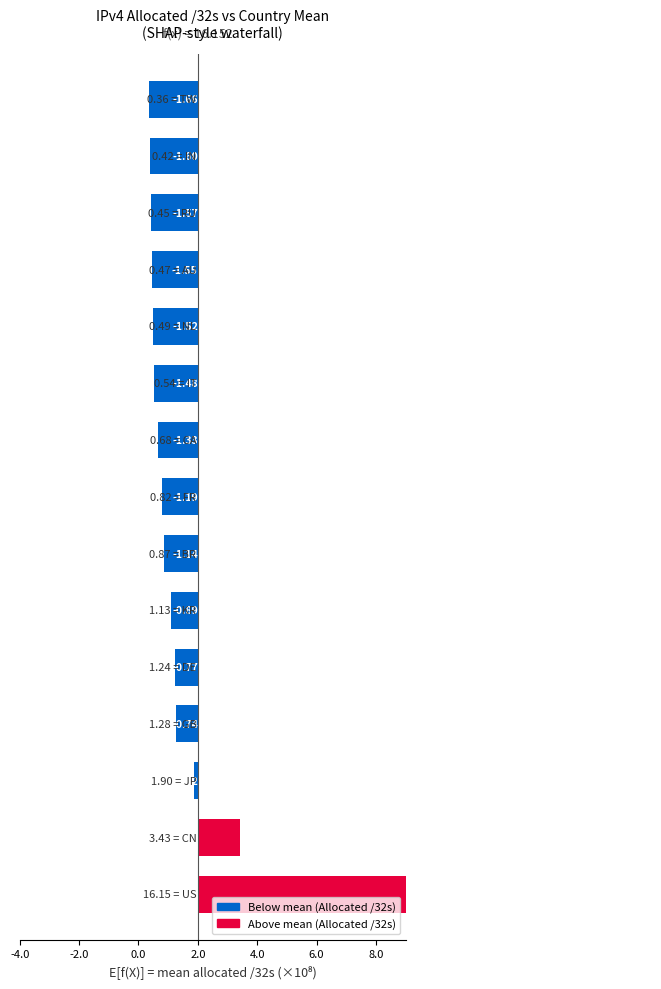

The value at CA is -1.3. True or false?

True